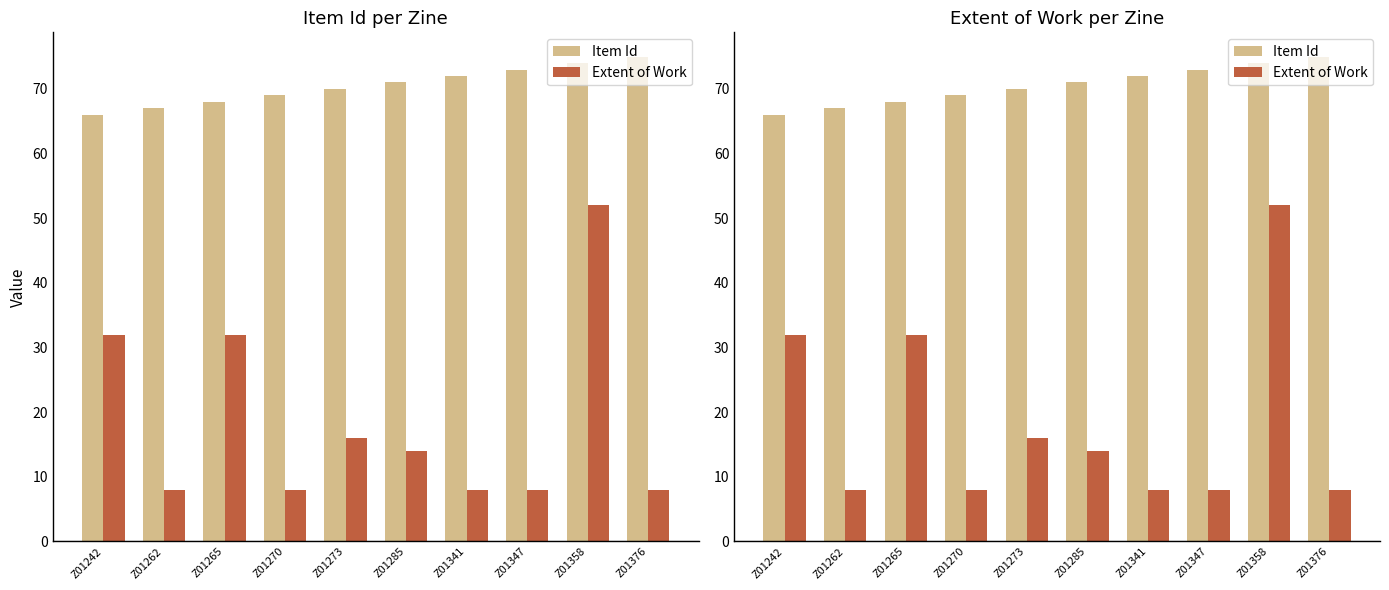

Where does the Item Id series first go above 71?

Z01341